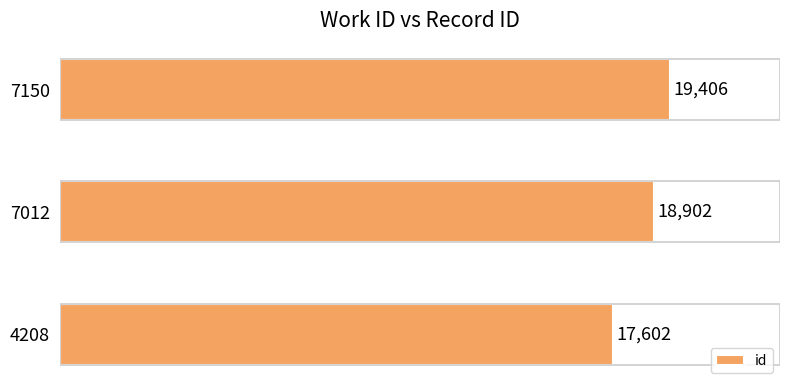

What is the greatest value displayed?

19406